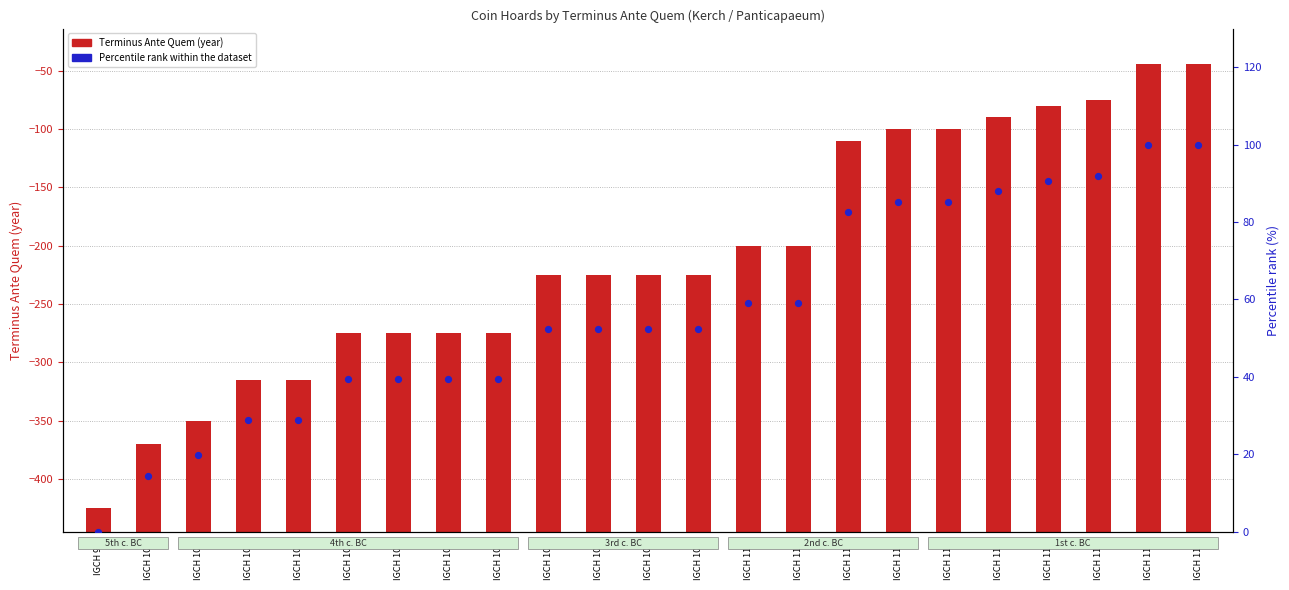

What is the total value across all series at IGCH 1050?

158.9